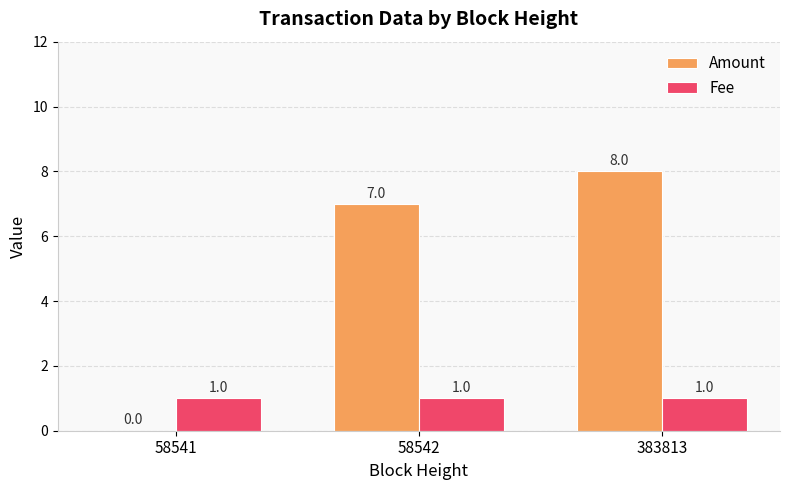

At which category is the sum across all series the highest?

383813